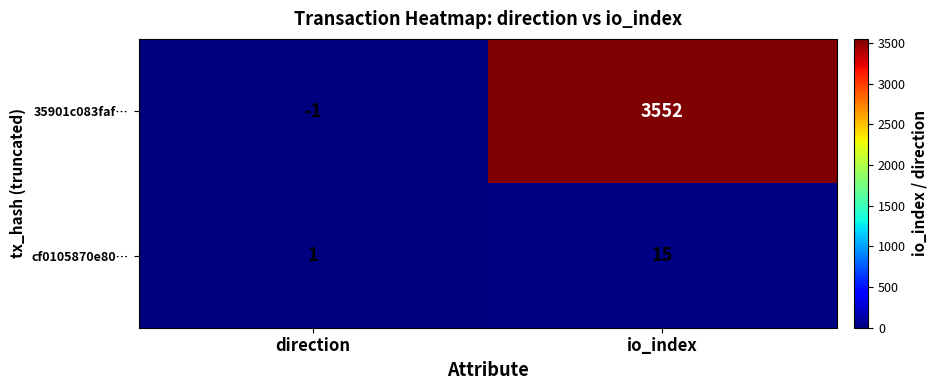

Is it true that 35901c083faf… equals 3552 at io_index?

True